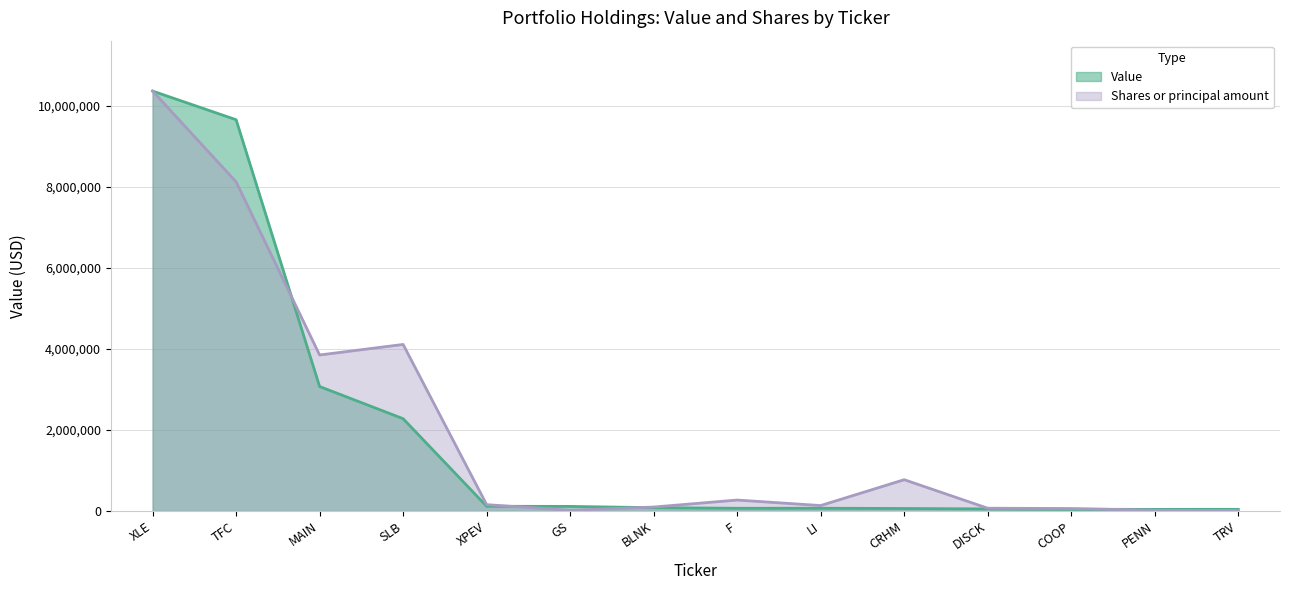

Count the number of data series in this chart.

2